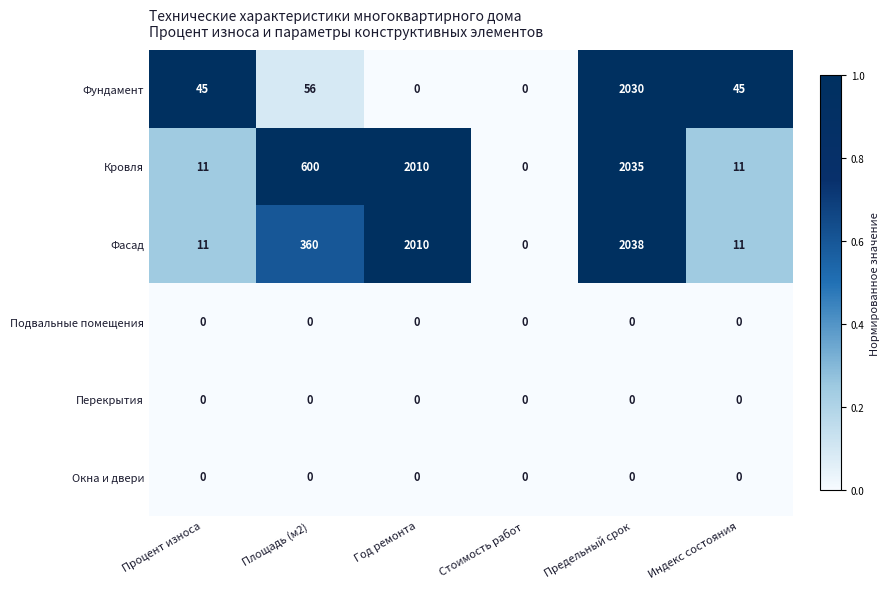

Is it true that Фасад equals 2038 at Предельный срок?

True